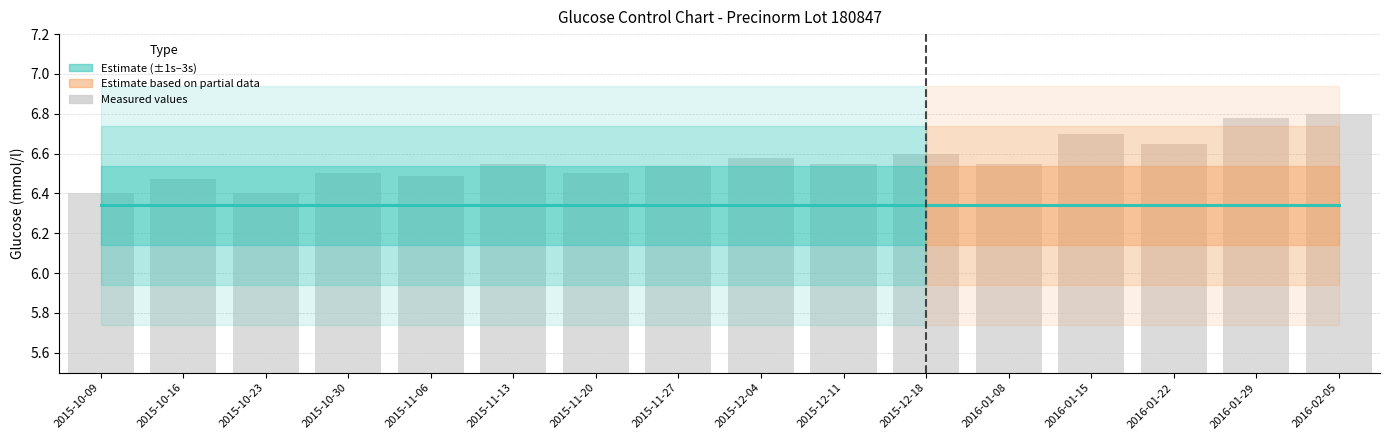

What is the ratio of the value at 2016-02-05 to the value at 2015-12-18?

1.0